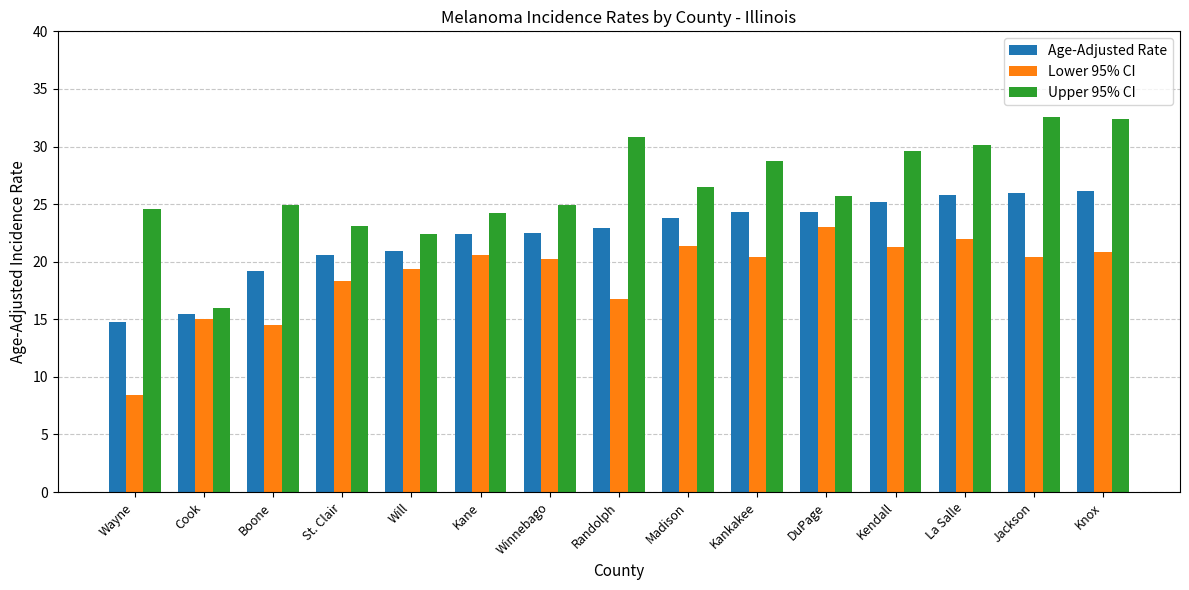

Which series has the widest spread of values?

Upper 95% CI